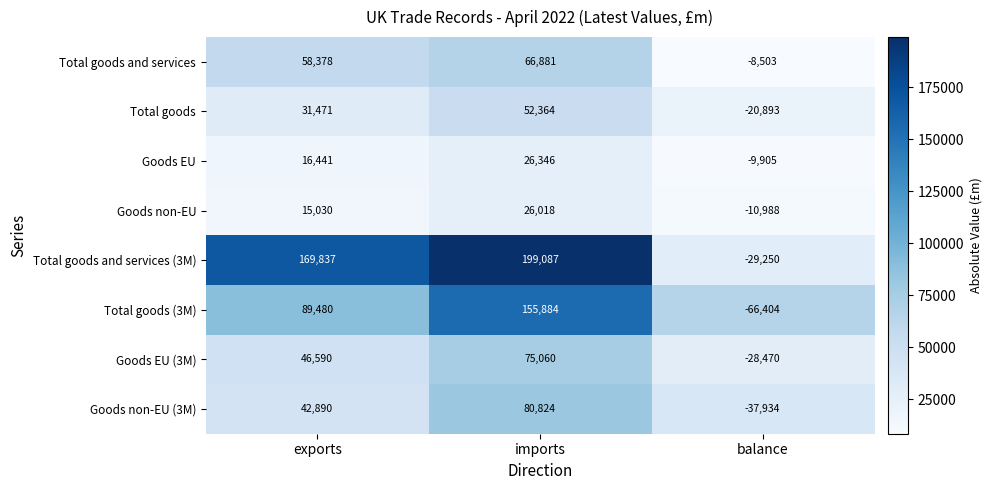

Reading left to right, extract all data points from this chart.

Total goods and services: 58378	66881	-8503
Total goods: 31471	52364	-20893
Goods EU: 16441	26346	-9905
Goods non-EU: 15030	26018	-10988
Total goods and services (3M): 169837	199087	-29250
Total goods (3M): 89480	155884	-66404
Goods EU (3M): 46590	75060	-28470
Goods non-EU (3M): 42890	80824	-37934